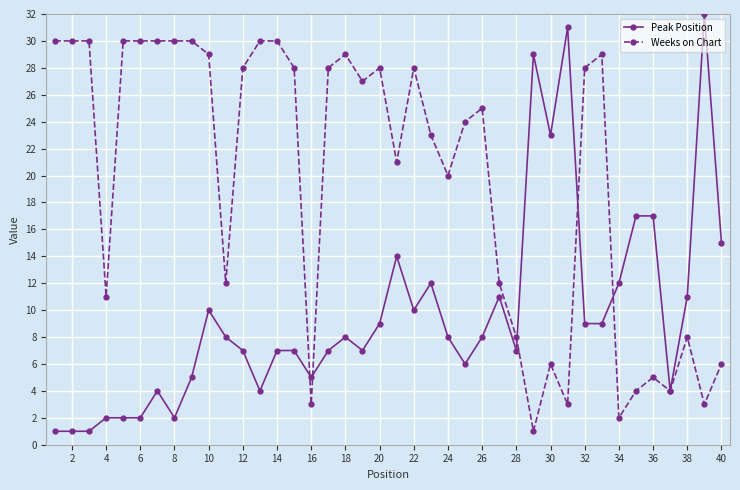

Which series has the largest total across all categories?

Weeks on Chart